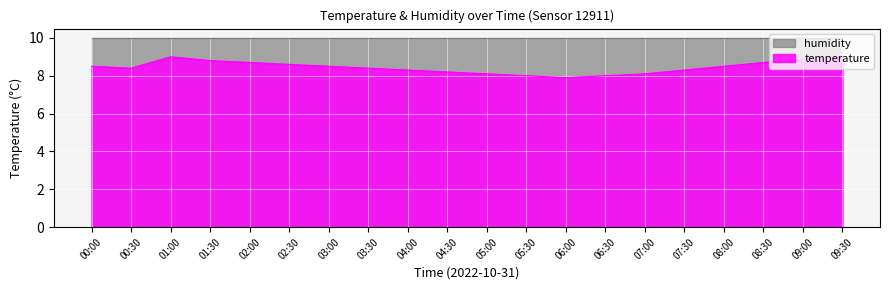

Reading right to left, list all the values displayed in this chart.

09:30=9.0	09:00=8.9	08:30=8.7	08:00=8.5	07:30=8.3	07:00=8.1	06:30=8.0	06:00=7.9	05:30=8.0	05:00=8.1	04:30=8.2	04:00=8.3	03:30=8.4	03:00=8.5	02:30=8.6	02:00=8.7	01:30=8.8	01:00=9.0	00:30=8.4	00:00=8.5